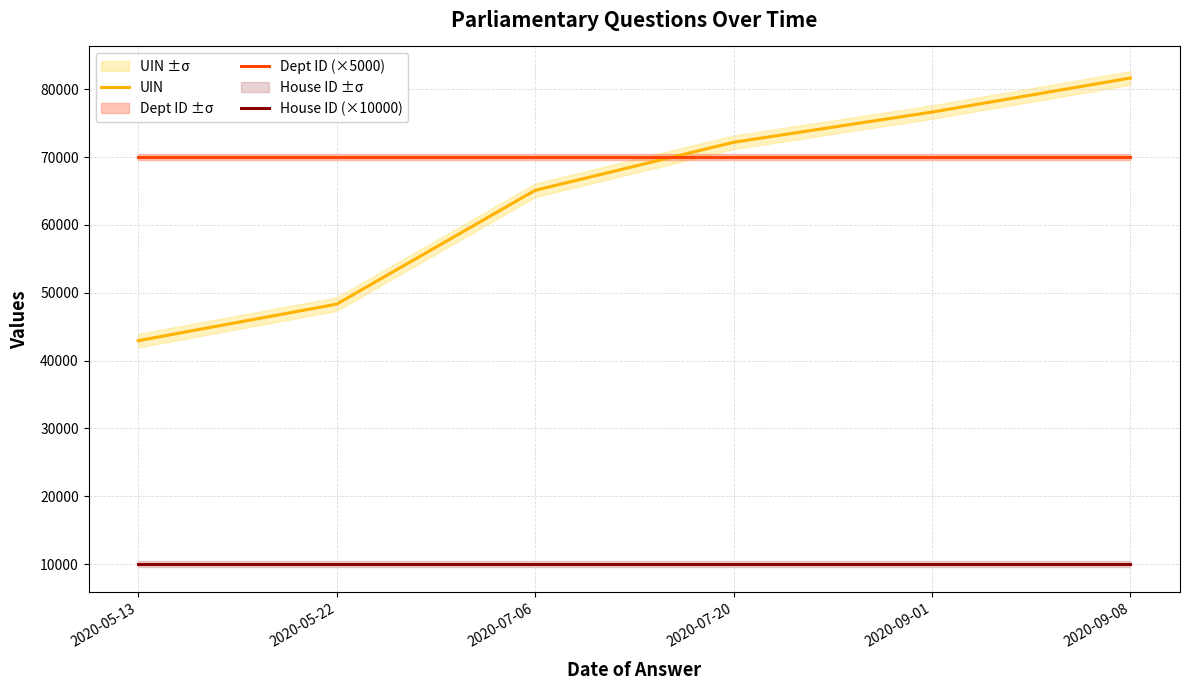

List the series in order of their peak value, lowest first.

House ID (×10000), Dept ID (×5000), UIN